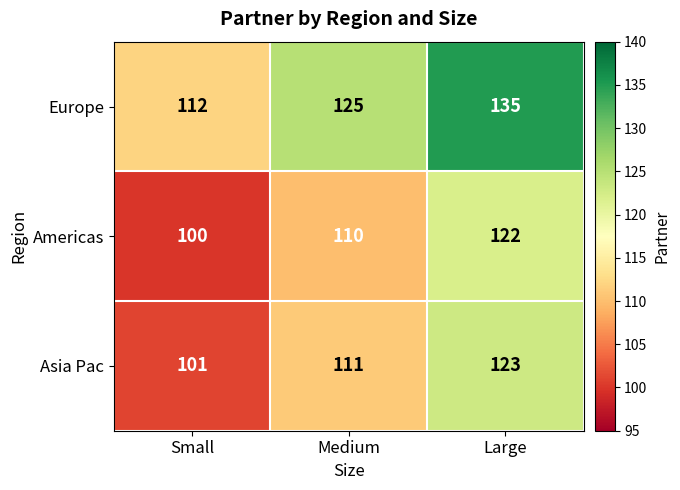

What is the sum of all Europe values?

372